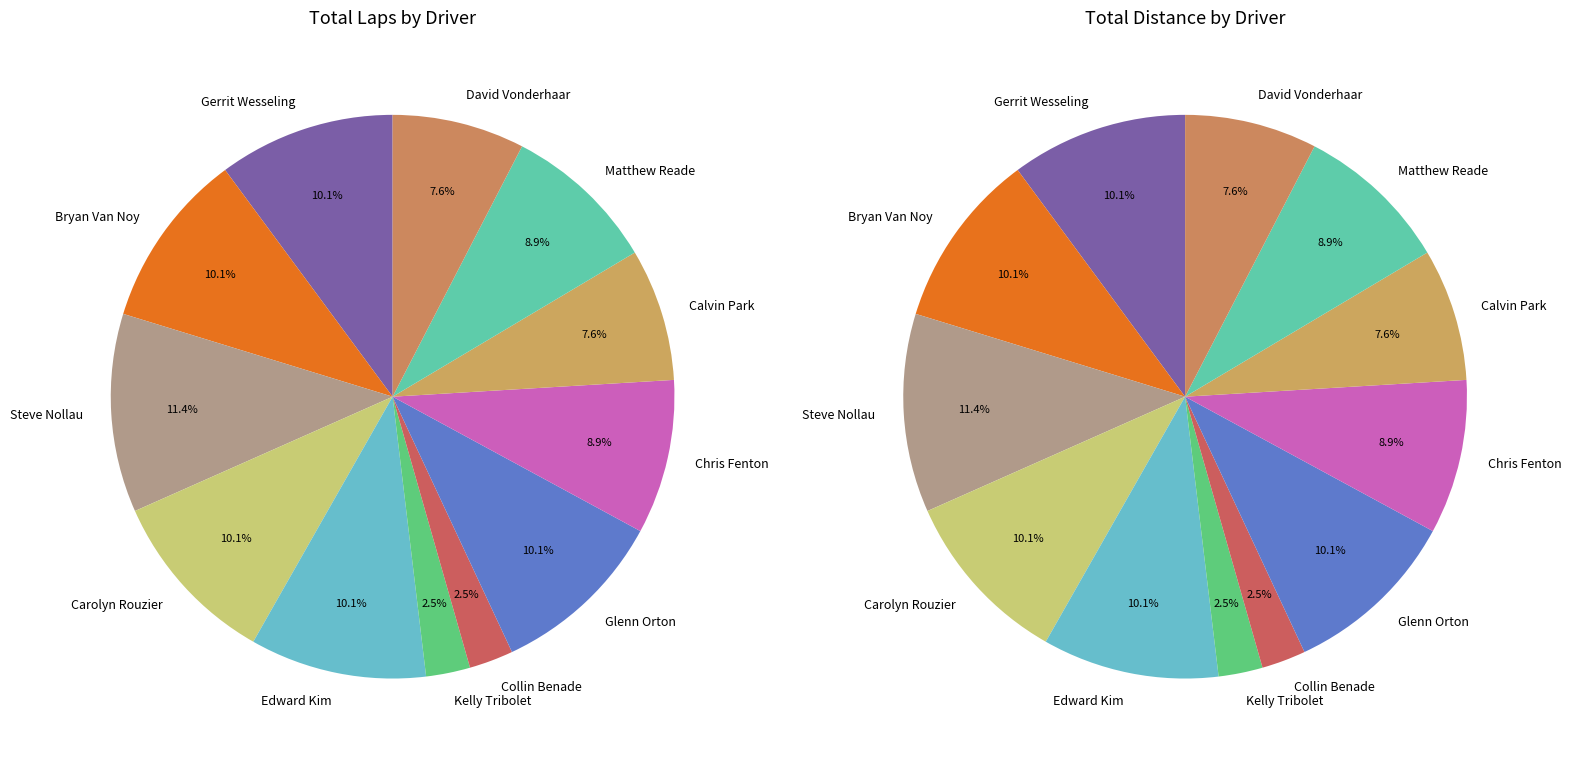

Combined, what portion of the pie is Calvin Park and Steve Nollau?

19.0%